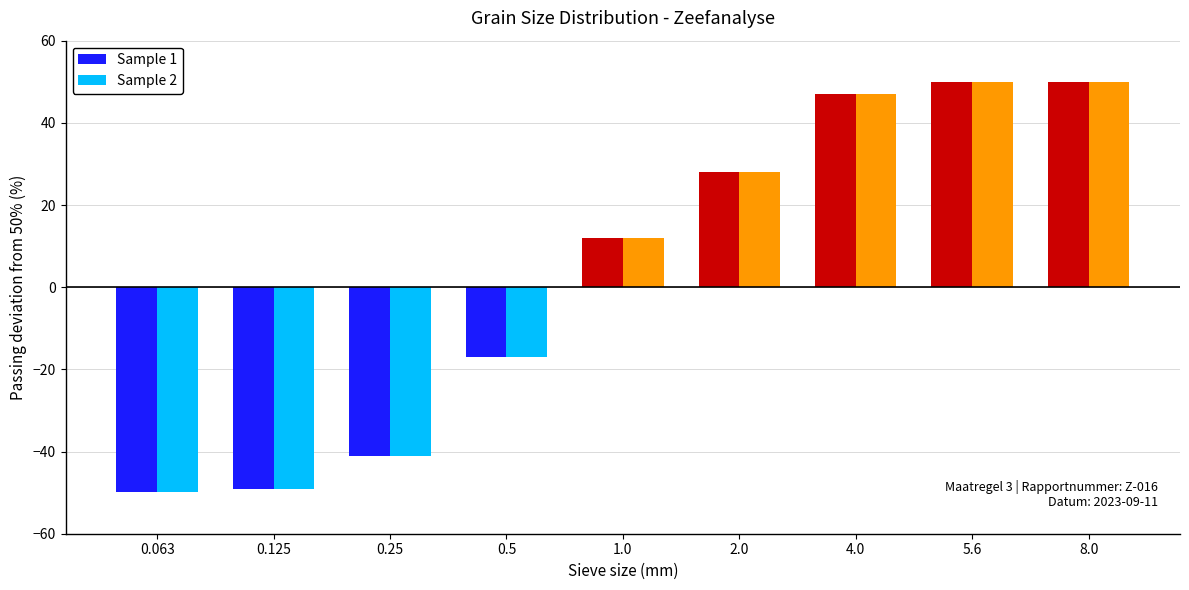

What is the minimum value for Sample 2?

-49.8